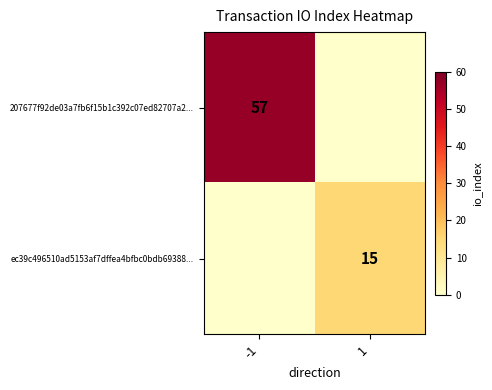

What is the total value across all series at 1?

15